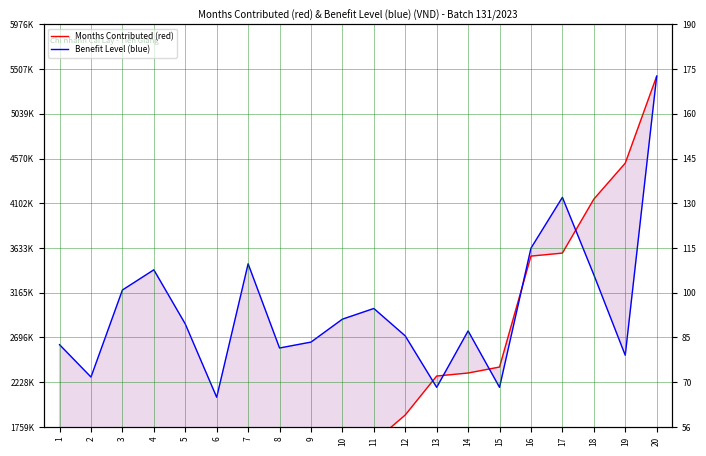

True or false: Months Contributed (red) has more than 2 points higher than both neighbors.

False